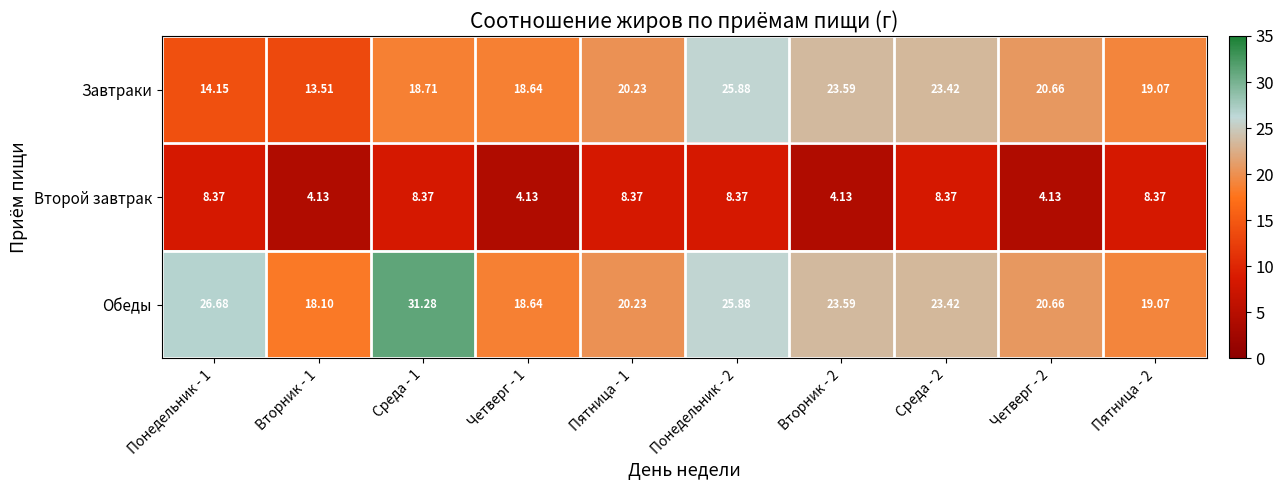

Is the value of Второй завтрак at Пятница - 1 greater than the value of Обеды at Среда - 2?

No